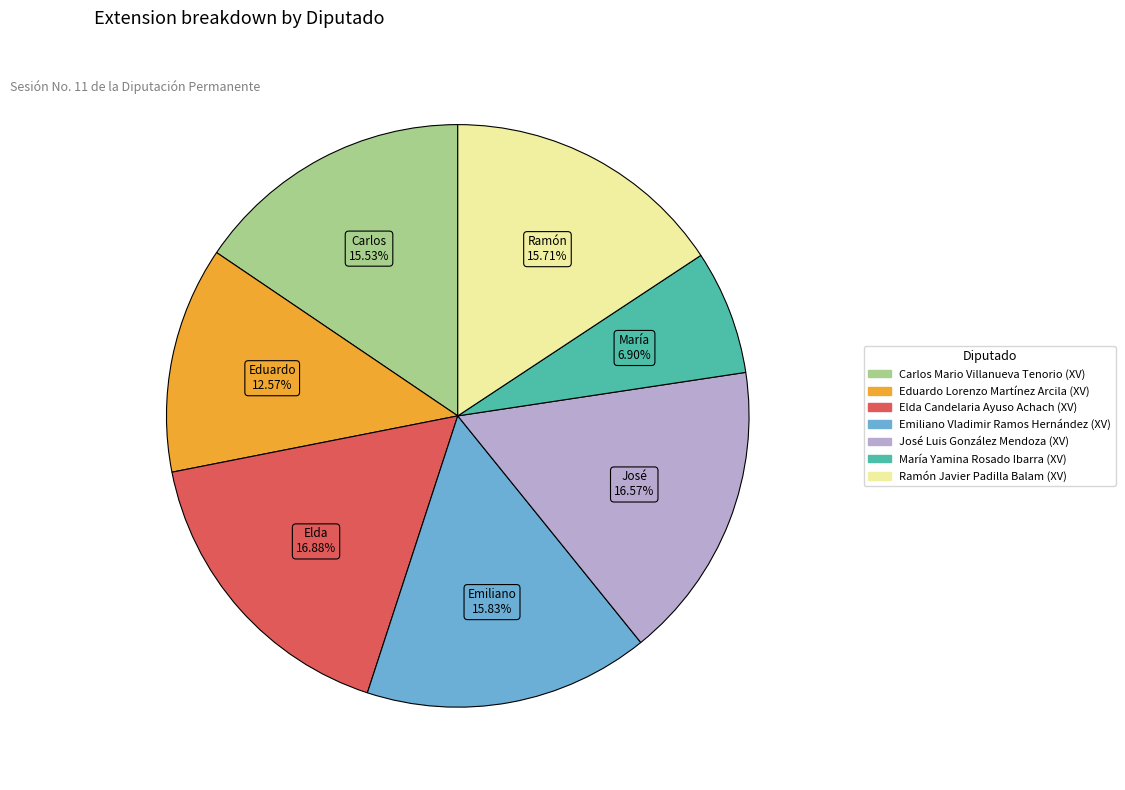

The Emiliano Vladimir Ramos Hernández (XV) slice represents 6% of the pie. True or false?

False